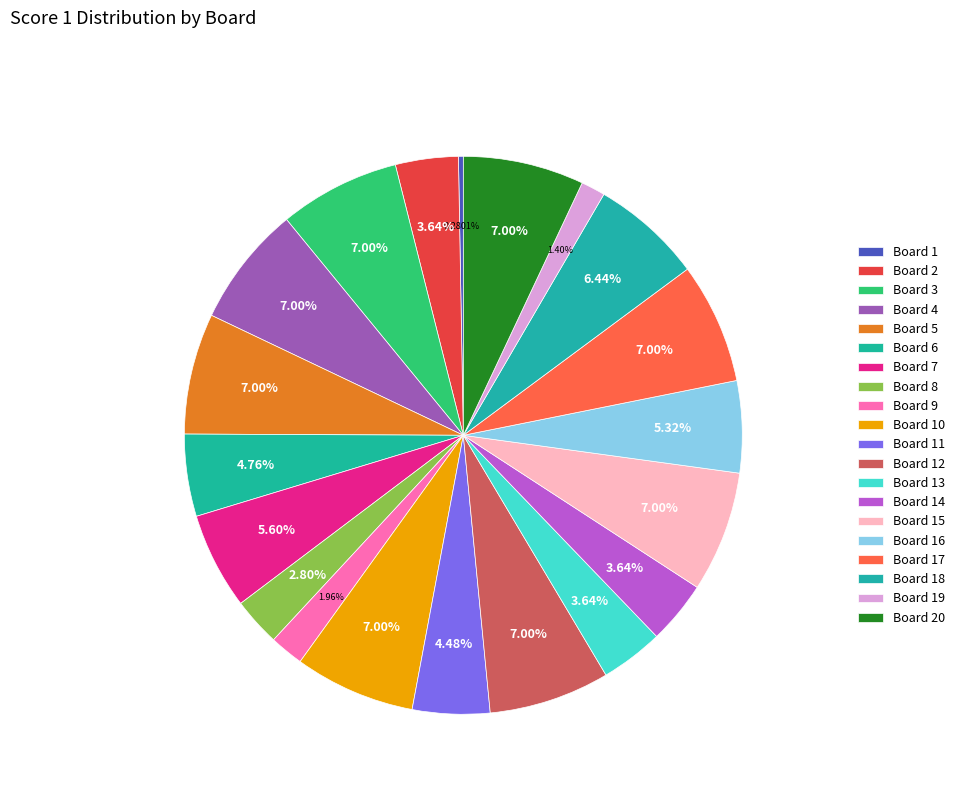

To the nearest percent, what is the difference between the Board 9 and Board 5 slice percentages?

5%